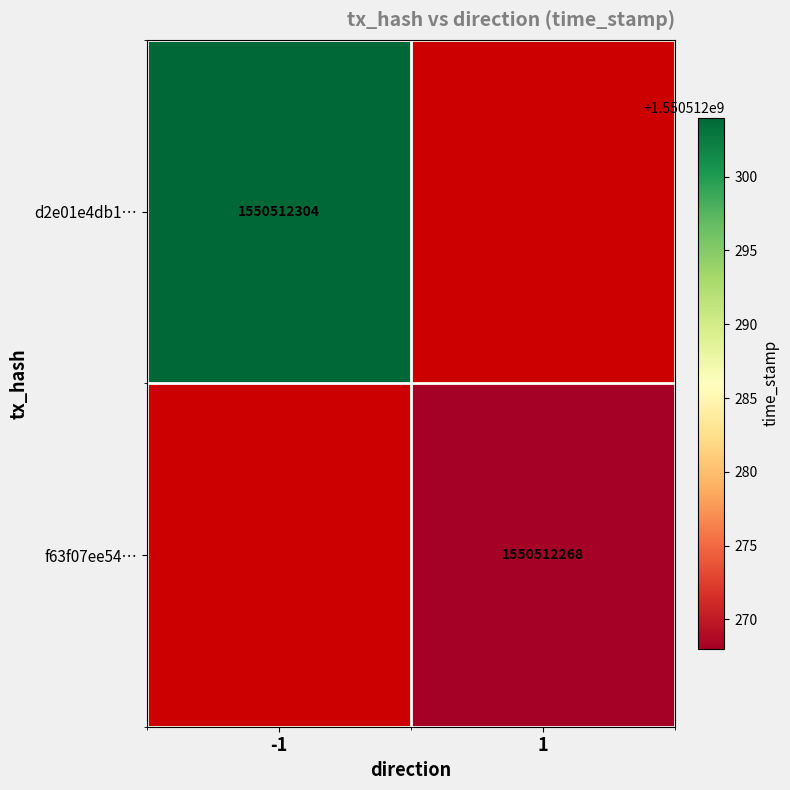

What is the highest value of the f63f07ee54a8297b8c651f26b0bd9c79954669f series?

1550512268